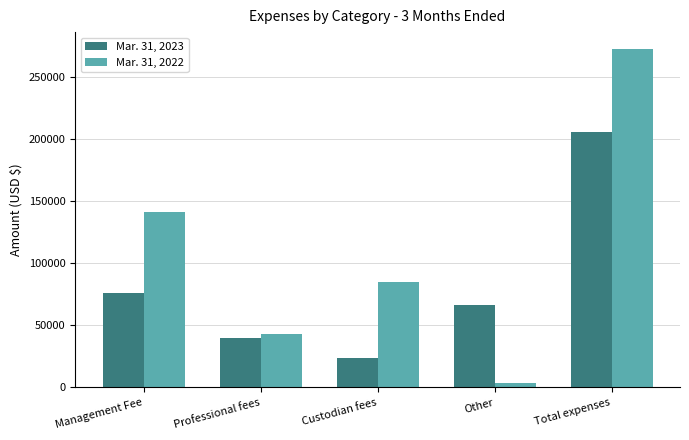

What is the total value across all series at Total expenses?

478421